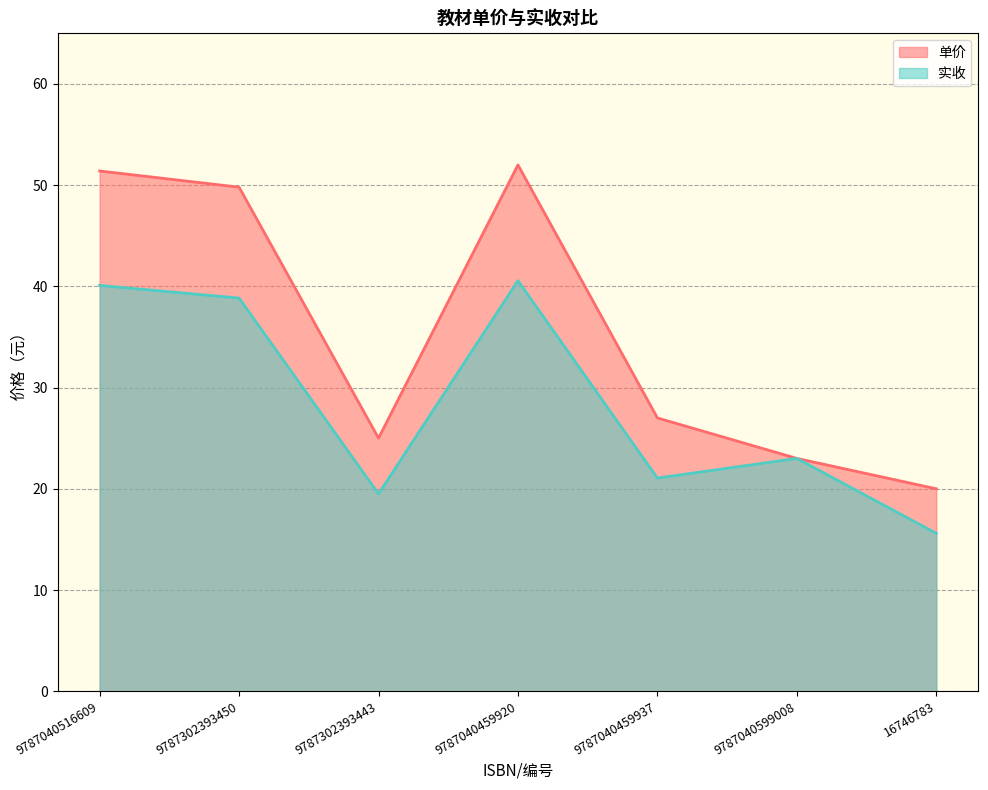

True or false: 单价 and 实收 intersect in this chart.

False